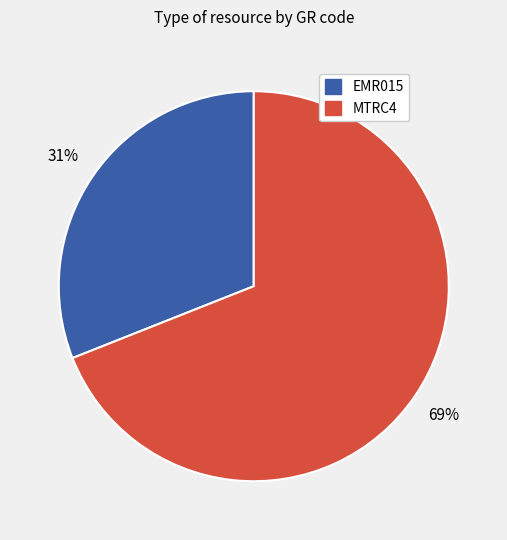

Which has a higher value, MTRC4 or EMR015?

MTRC4